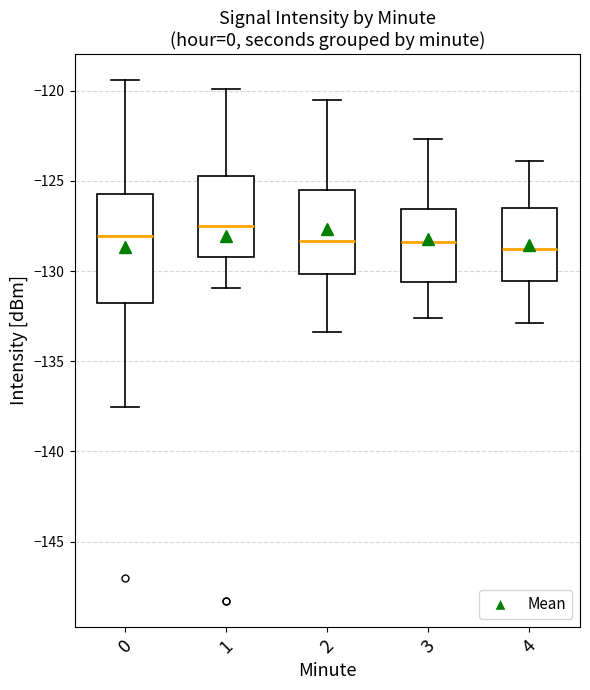

Comparing the boxes themselves (not the whiskers), which one is the tallest?

0